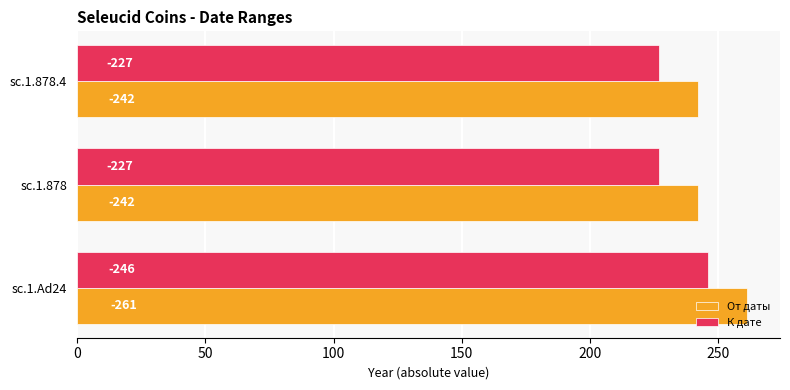

What are all the series names shown in the legend?

От даты, К дате